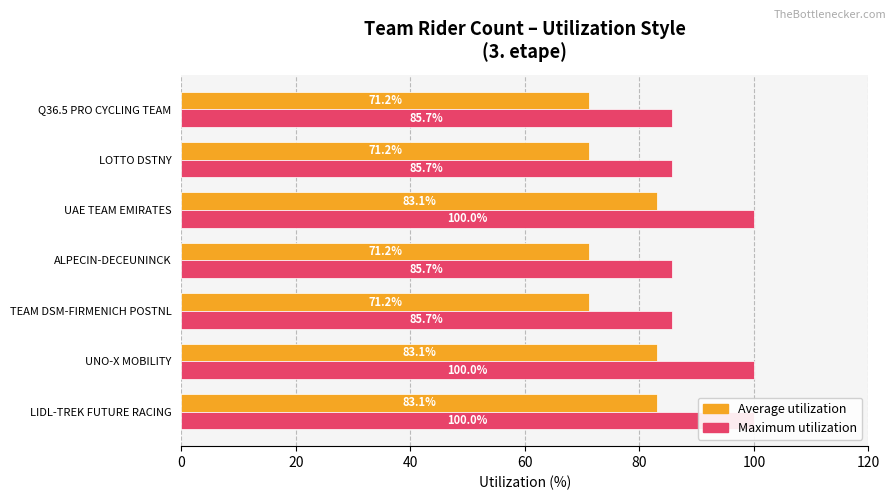

Reading left to right, list all the values displayed in this chart.

Average utilization: 83.1	83.1	71.2	71.2	83.1	71.2	71.2
Maximum utilization: 100.0	100.0	85.7	85.7	100.0	85.7	85.7